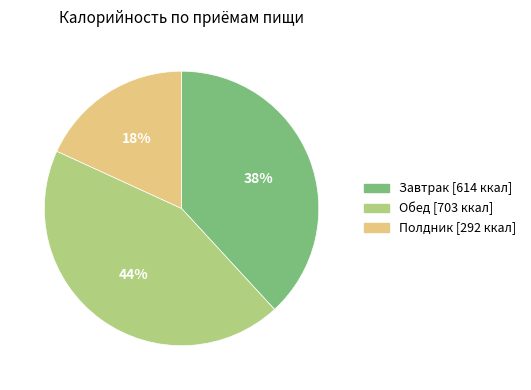

To the nearest percent, what percentage of the pie is Завтрак?

38%